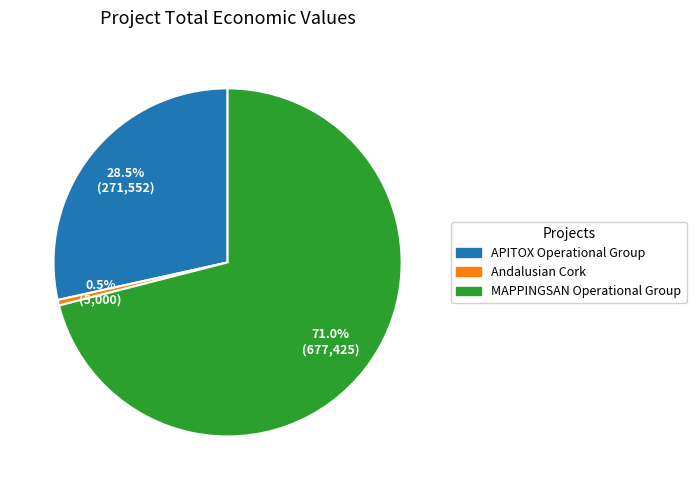

To the nearest percent, what portion does MAPPINGSAN Operational Group represent?

71%